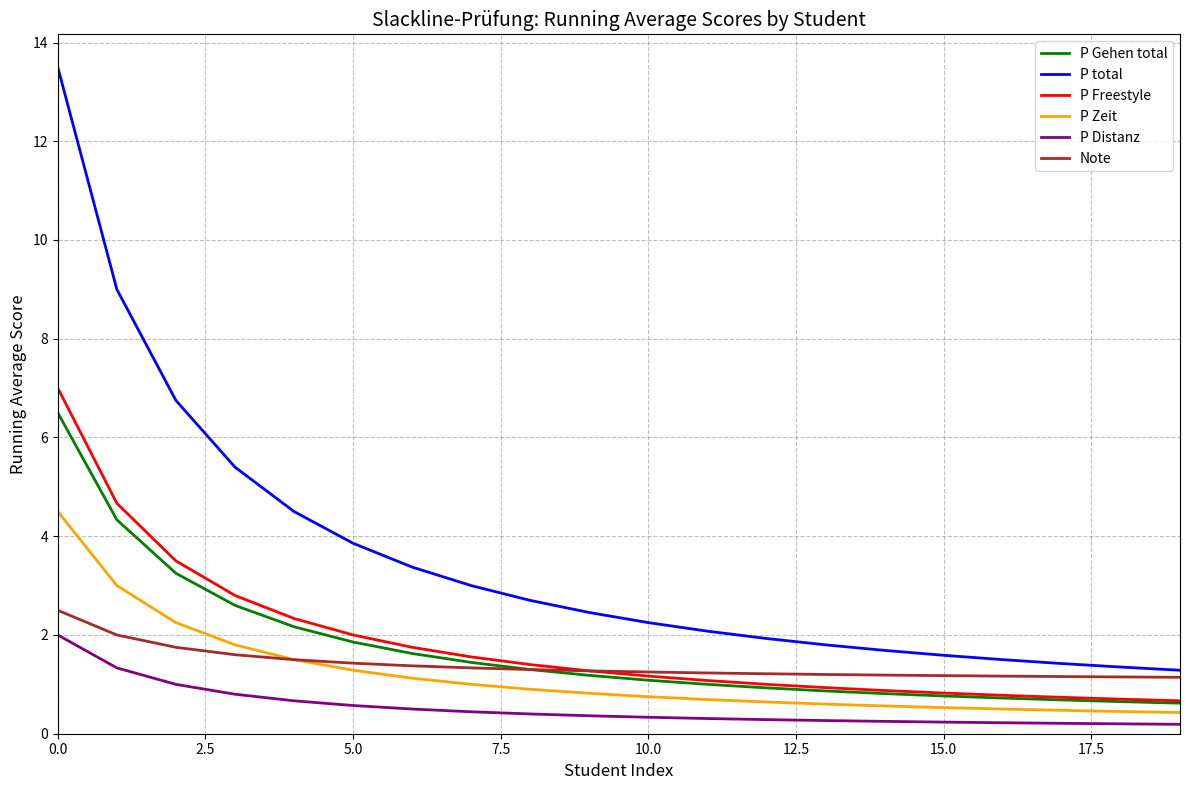

True or false: P total and P Gehen total intersect in this chart.

False